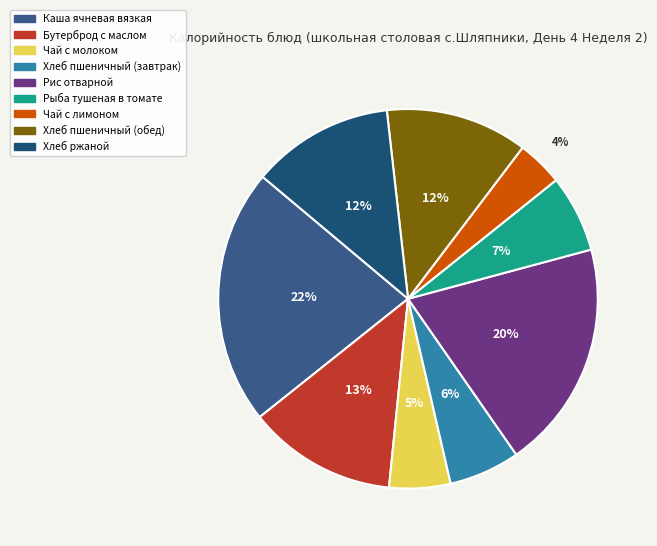

The Рис отварной slice represents 20% of the pie. True or false?

True